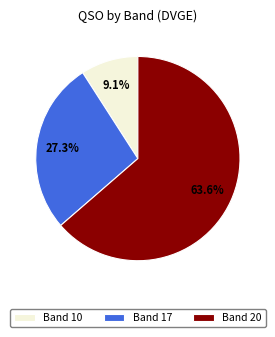

What is the ratio of the value at Band 20 to the value at Band 17?

2.3